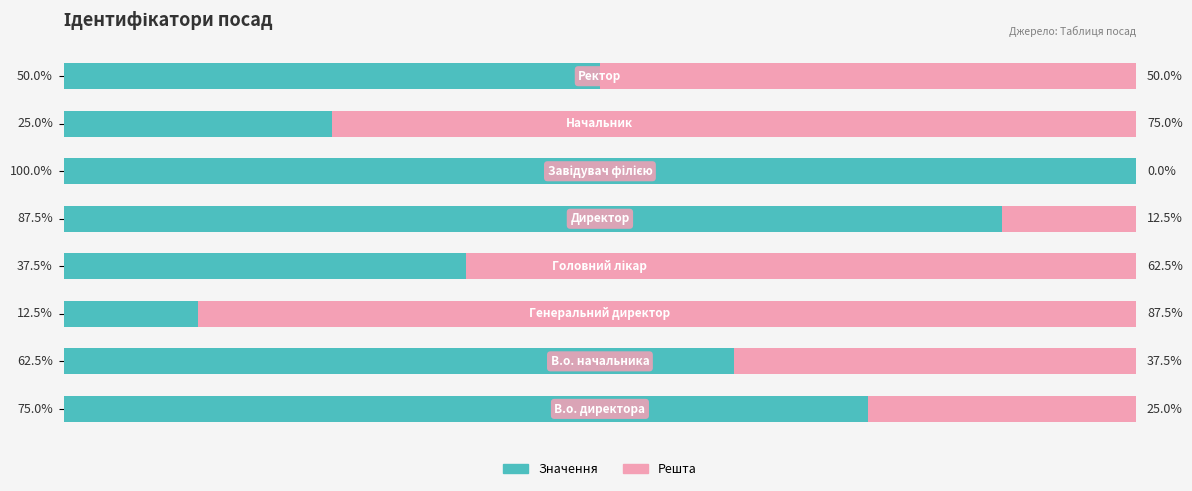

Rank the series by their average value, from lowest to highest.

Решта, Значення